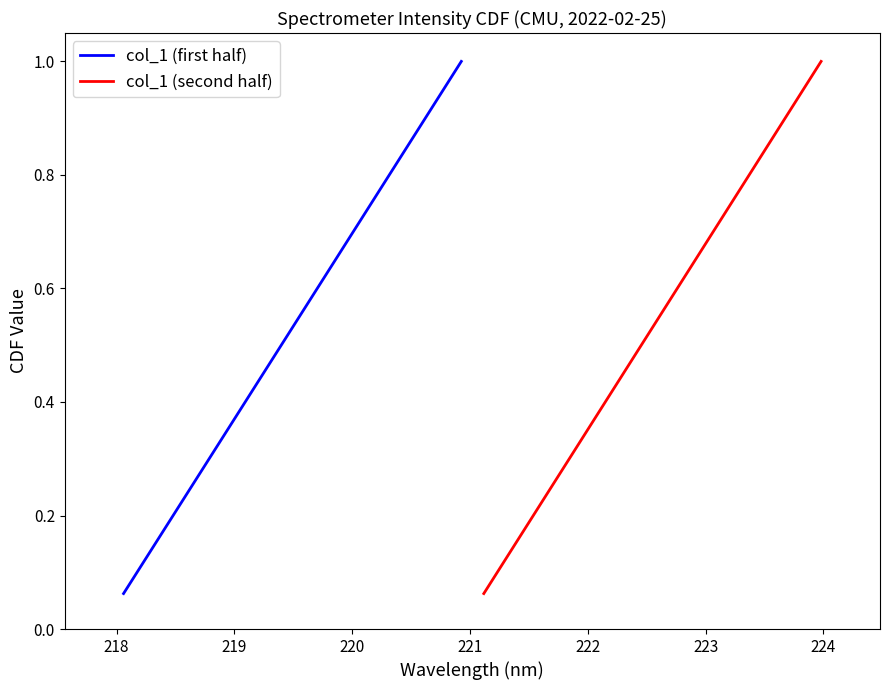

True or false: col_1 (second half) has more than 1 interior local peaks.

False